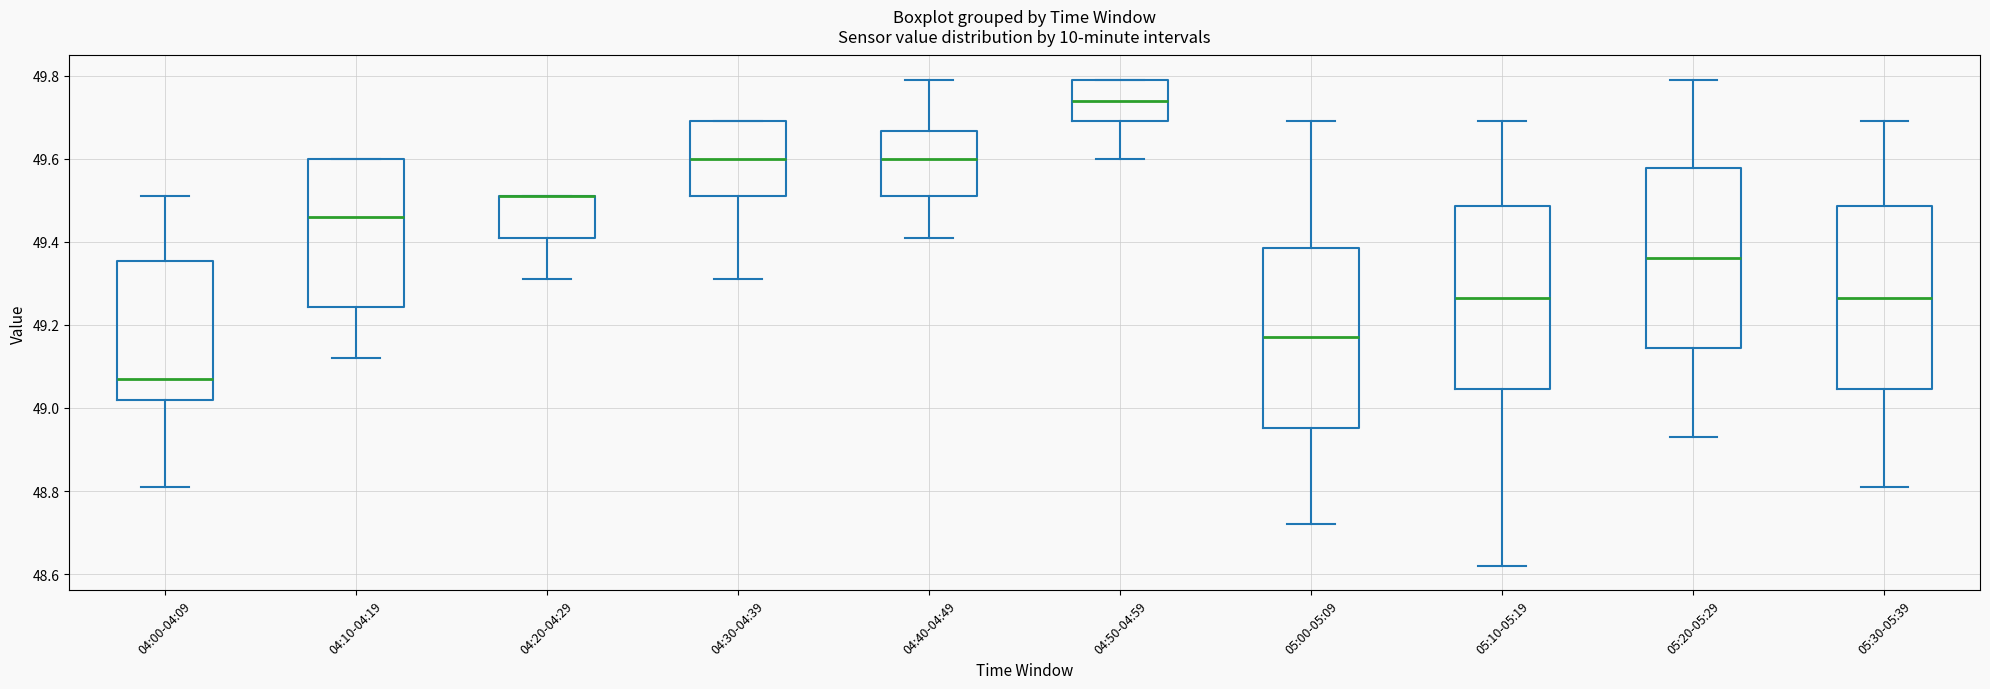

Reading left to right, read every box against the y-axis: the position of its median line, the range the box covers, and the ends of its whiskers. The values are not printed on the chart, so give them approximately, as read against the axis.

04:00-04:09: median 49.08, box 49.02 to 49.36, whiskers 48.82 to 49.52
04:10-04:19: median 49.46, box 49.24 to 49.60, whiskers 49.12 to 49.60
04:20-04:29: median 49.52 (drawn on the box's upper edge), box 49.42 to 49.52, whiskers 49.32 to 49.52
04:30-04:39: median 49.60, box 49.52 to 49.70, whiskers 49.32 to 49.70
04:40-04:49: median 49.60, box 49.52 to 49.66, whiskers 49.42 to 49.80
04:50-04:59: median 49.74, box 49.70 to 49.80, whiskers 49.60 to 49.80
05:00-05:09: median 49.18, box 48.96 to 49.38, whiskers 48.72 to 49.70
05:10-05:19: median 49.26, box 49.04 to 49.48, whiskers 48.62 to 49.70
05:20-05:29: median 49.36, box 49.14 to 49.58, whiskers 48.94 to 49.80
05:30-05:39: median 49.26, box 49.04 to 49.48, whiskers 48.82 to 49.70